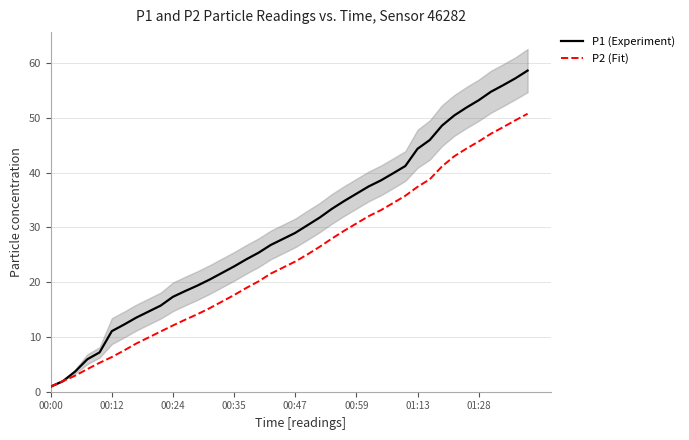

What are all the series names shown in the legend?

P1 (Experiment), P2 (Fit)